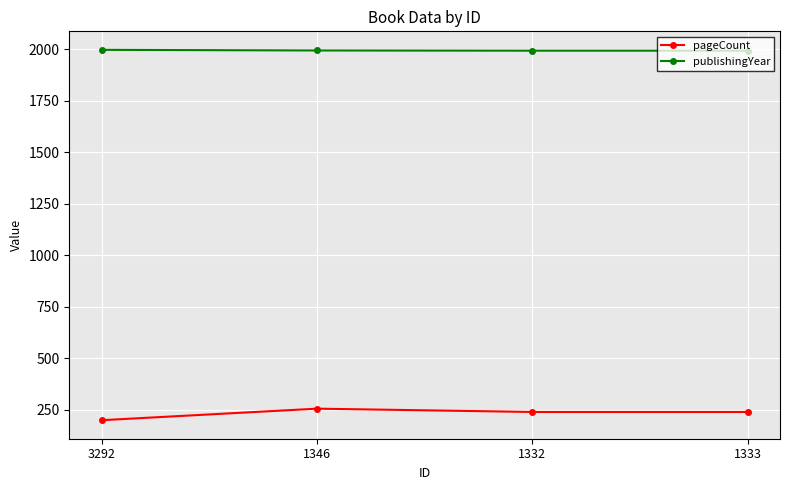

What is the average value of the publishingYear series?

1994